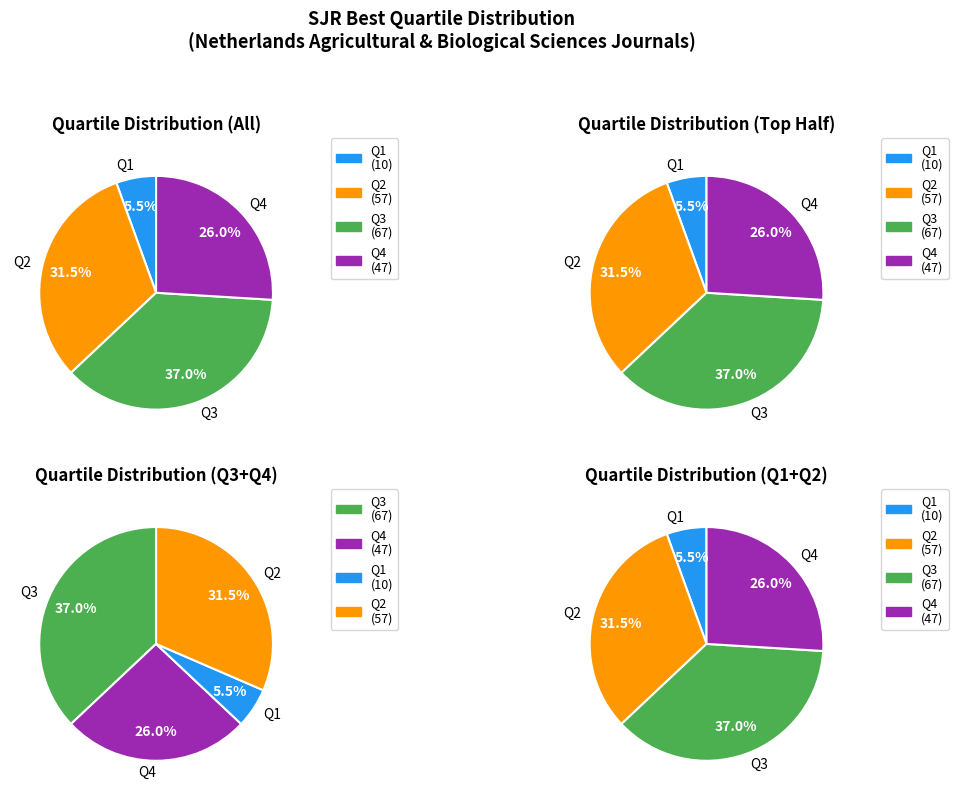

What percentage is the Q3 slice, to the nearest percent?

37%